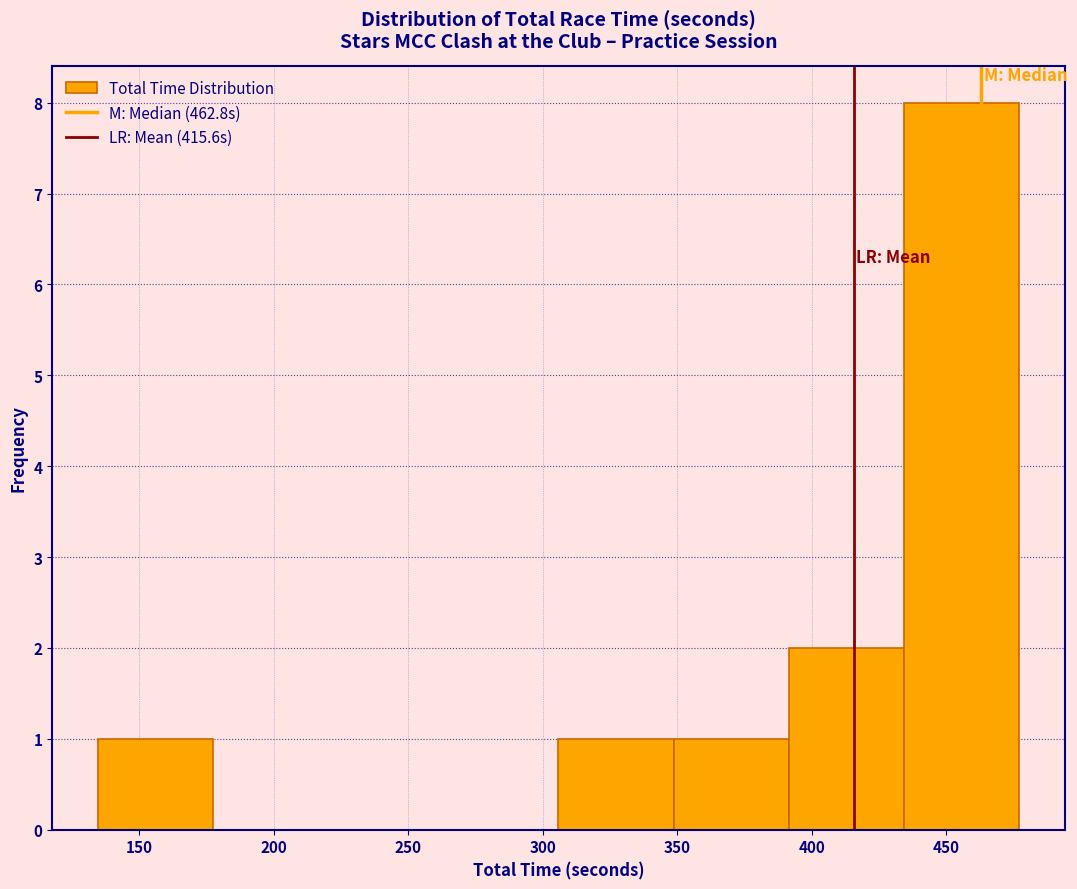

Reading left to right, transcribe this chart: for each bar, give the range it covers on the x-axis and its height. Neither the bar edges nor the heights are printed on the chart, so give them approximately, as read against the axes.

135 to 180: 1
180 to 220: 0
220 to 265: 0
265 to 305: 0
305 to 350: 1
350 to 390: 1
390 to 435: 2
435 to 475: 8